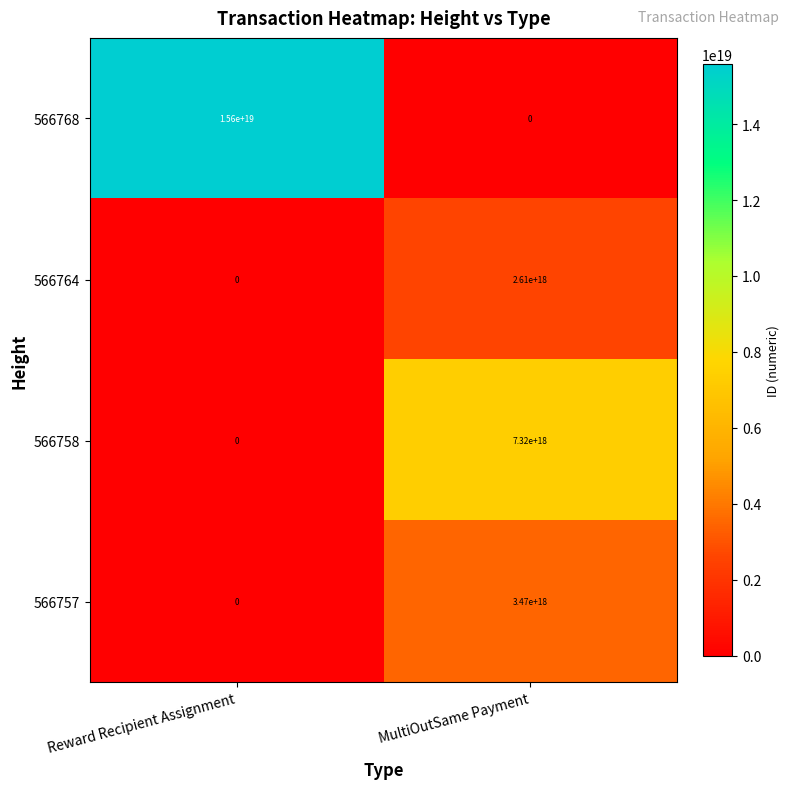

Is it true that 566758 equals 0 at Reward Recipient Assignment?

True